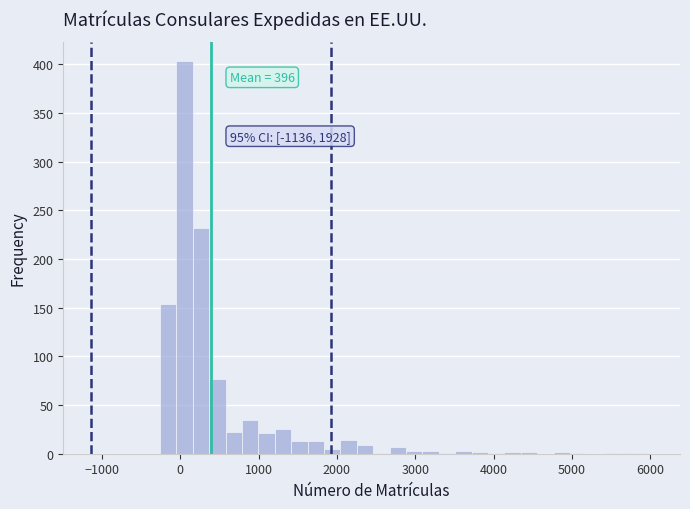

Read against the x-axis, roughly where is the centre of the tallest bar?

100